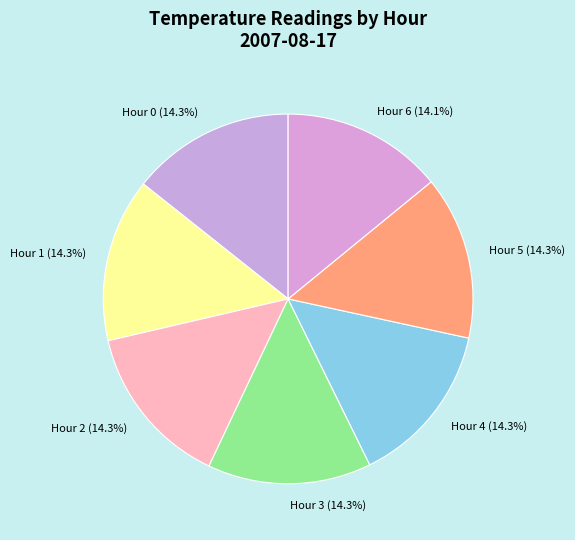

Approximately how many times larger is the value at Hour 6 compared to Hour 1?

1.0